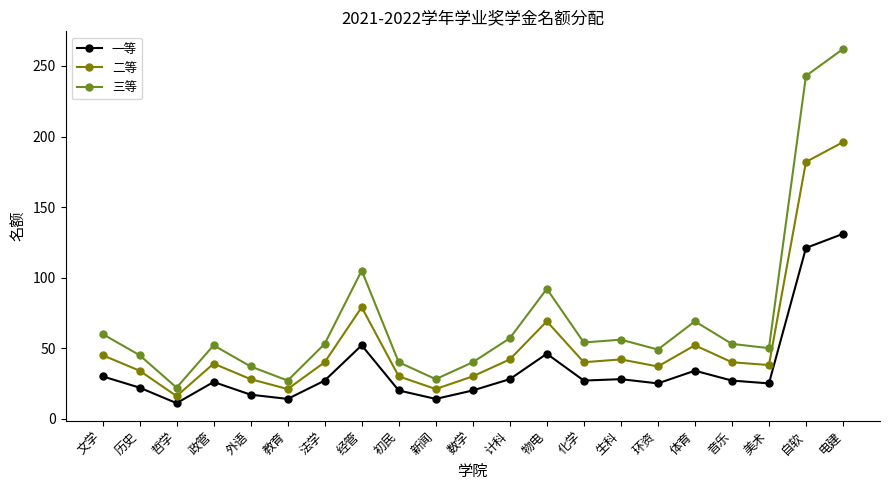

True or false: 一等 and 二等 cross at least once.

False